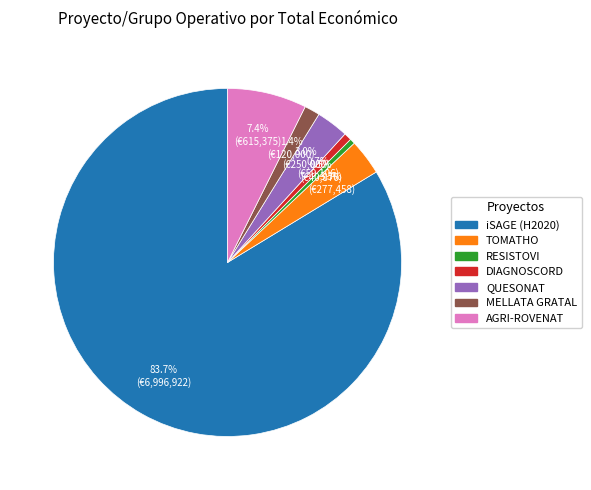

What is the majority slice?

iSAGE (H2020)